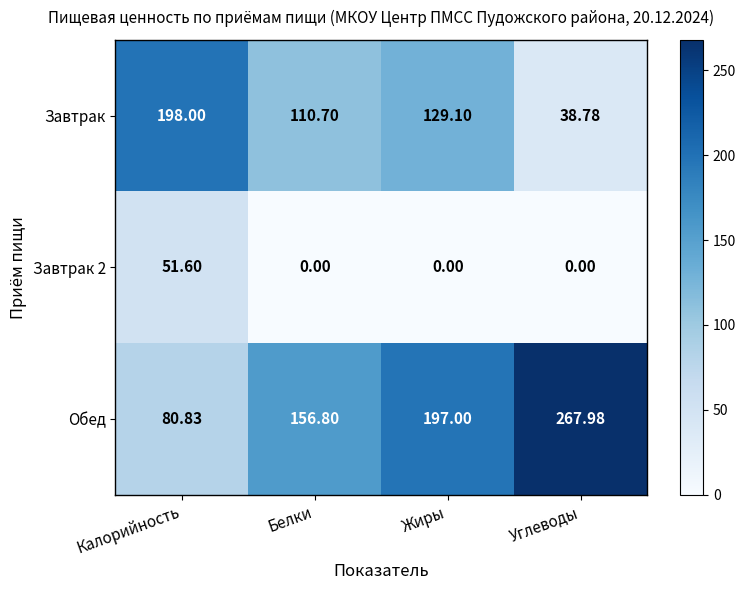

How many data points does each series have?

4